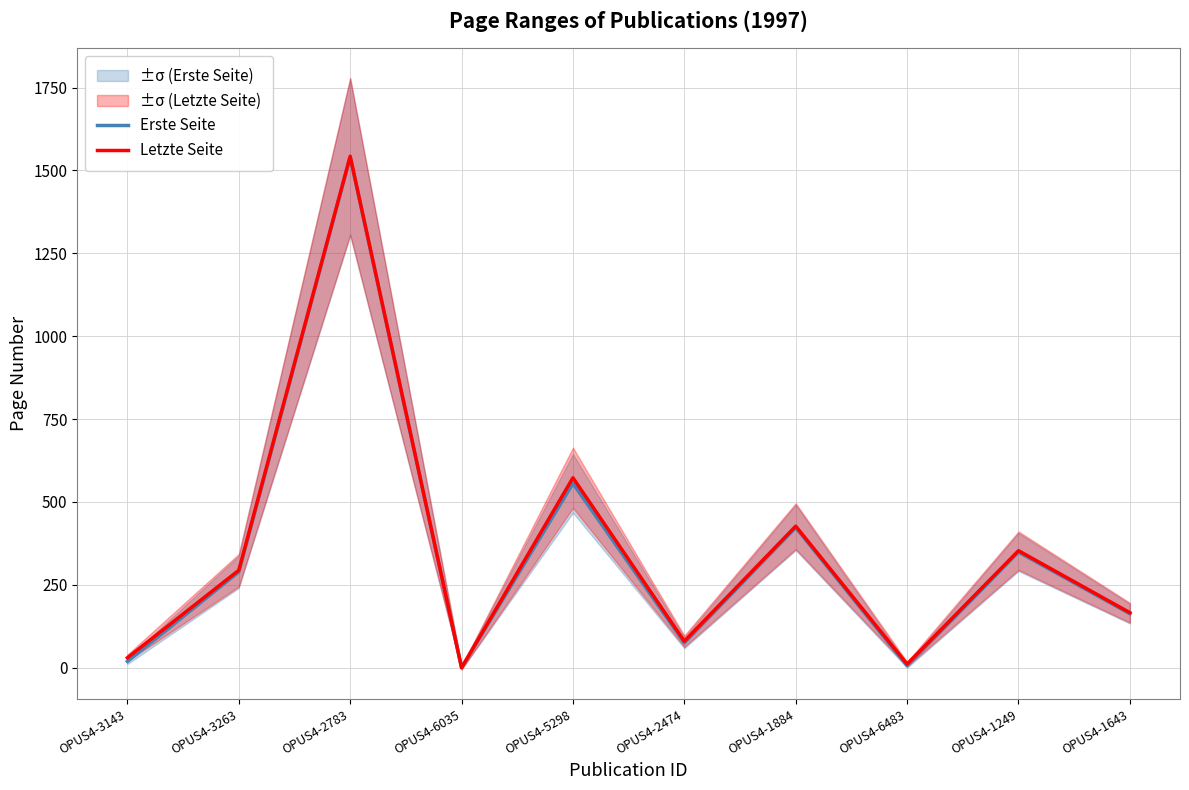

Where is the first local maximum for Erste Seite?

OPUS4-2783